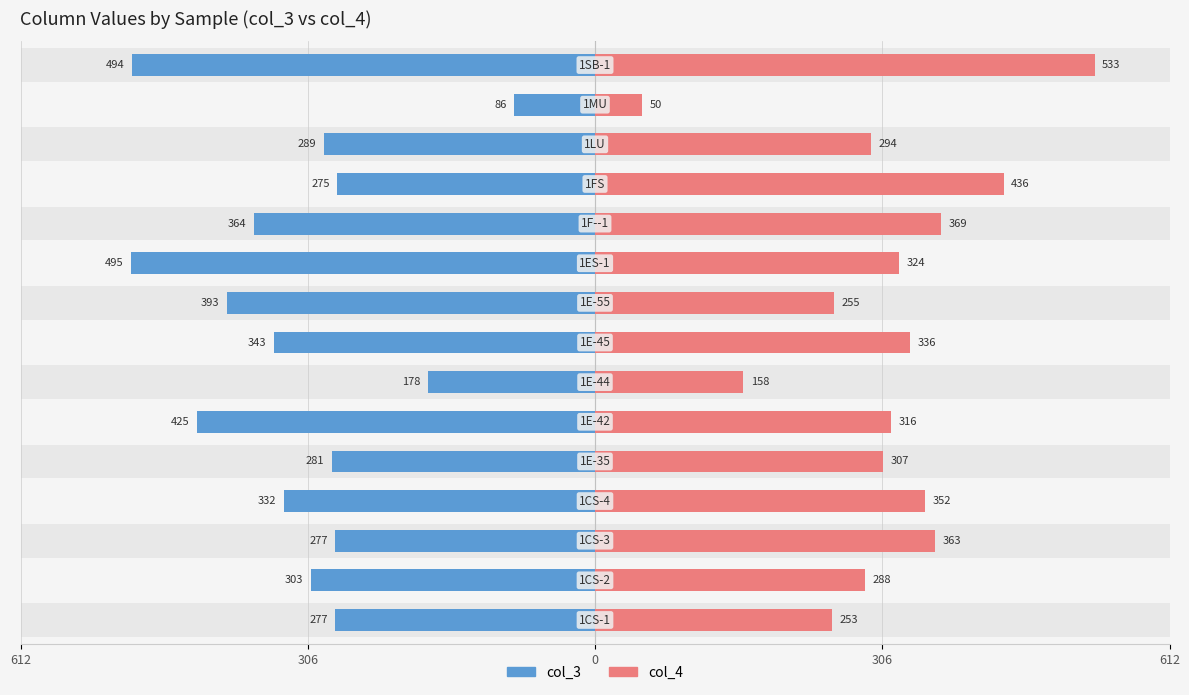

How many groups of bars are there?

15